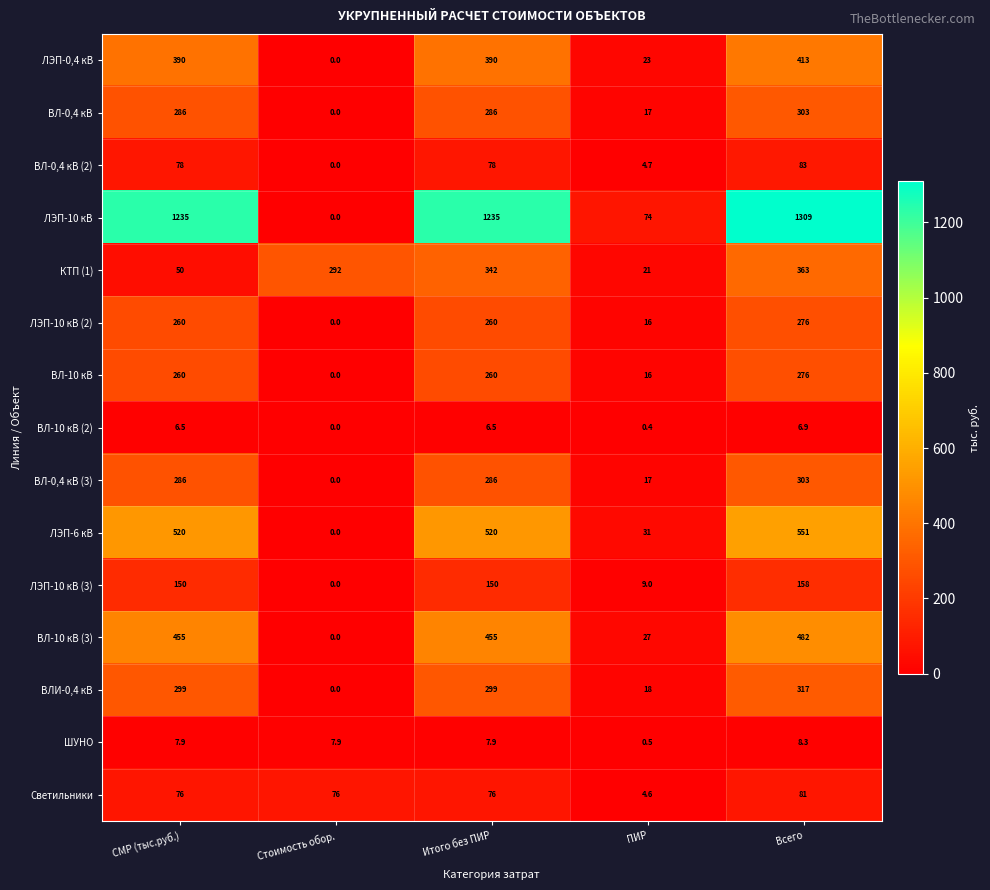

True or false: ВЛ-10 кВ (3) has a value of 307.1 at Итого без ПИР.

False